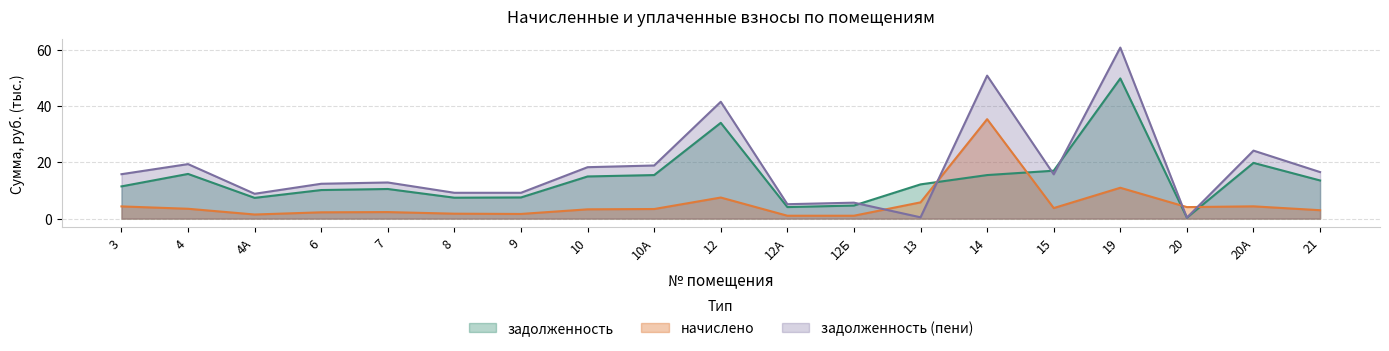

What is the minimum value for начислено?

1.0